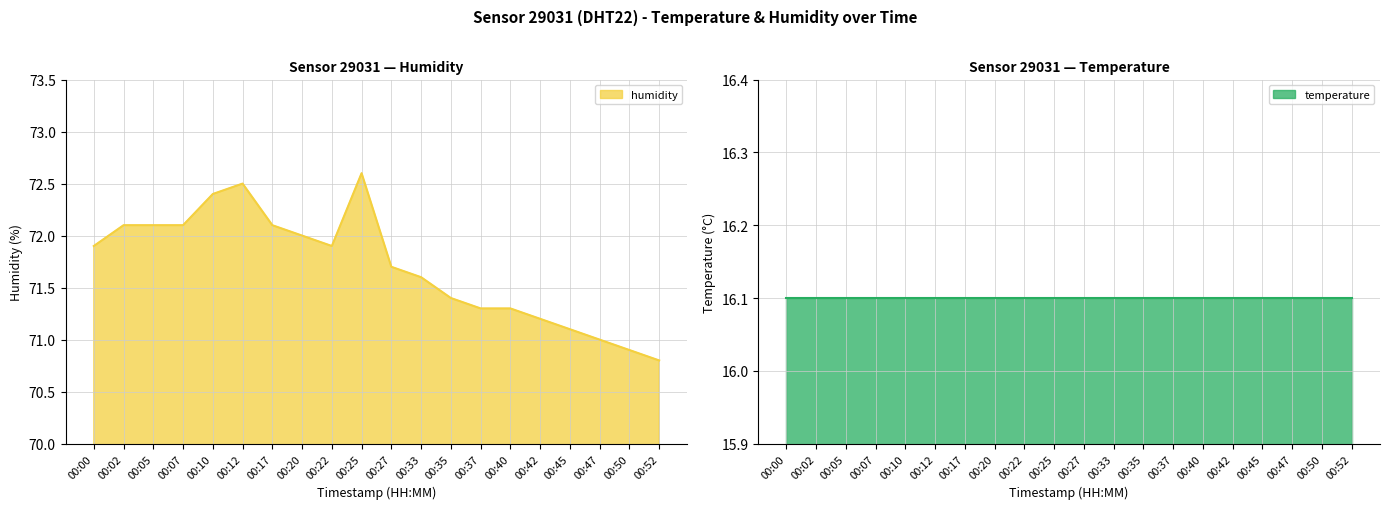

What is the difference between the maximum and minimum values?

1.8